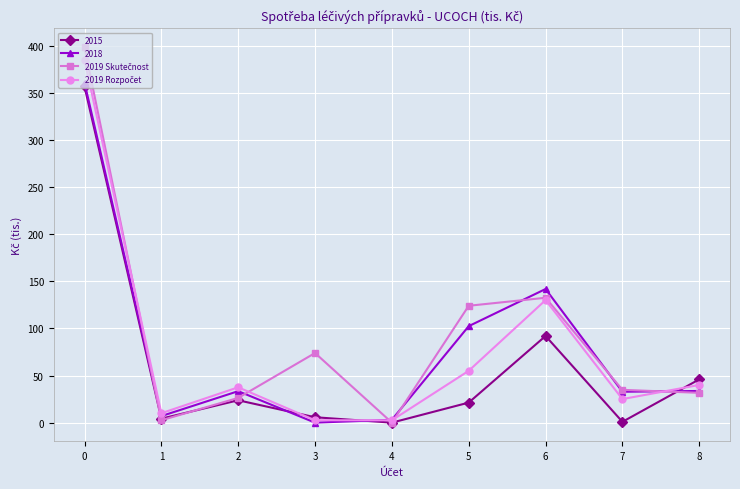

True or false: 2015 has more than 1 interior local peaks.

True